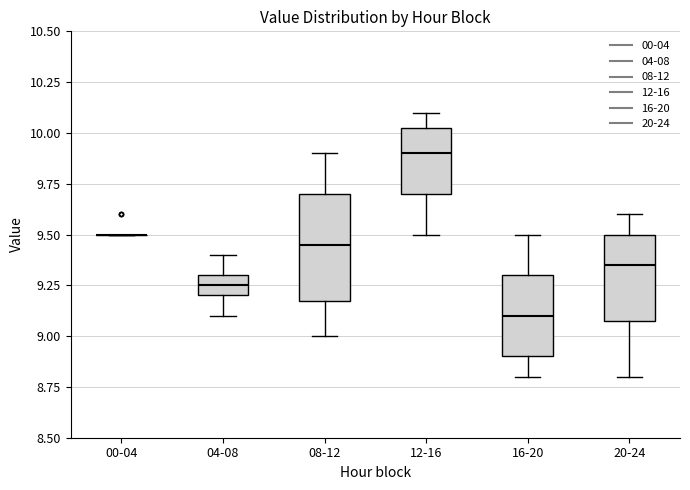

Reading left to right, read every box against the y-axis: the position of its median line, the range the box covers, and the ends of its whiskers. The values are not printed on the chart, so give them approximately, as read against the axis.

00-04: box collapsed to a line at 9.50, whiskers 9.50 to 9.50
04-08: median 9.25, box 9.20 to 9.30, whiskers 9.10 to 9.40
08-12: median 9.45, box 9.20 to 9.70, whiskers 9.00 to 9.90
12-16: median 9.90, box 9.70 to 10.05, whiskers 9.50 to 10.10
16-20: median 9.10, box 8.90 to 9.30, whiskers 8.80 to 9.50
20-24: median 9.35, box 9.10 to 9.50, whiskers 8.80 to 9.60